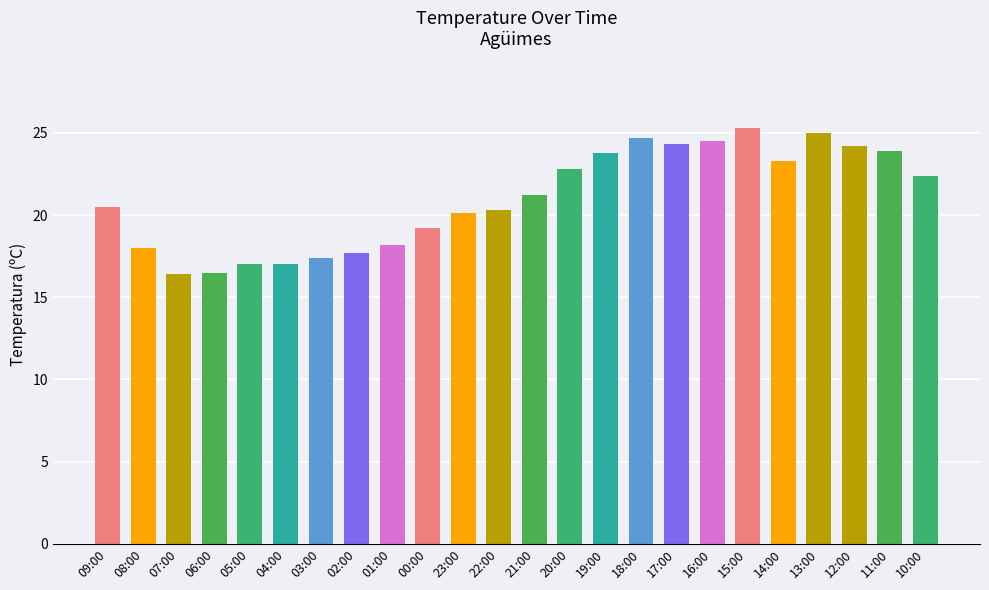

The value at 09:00 is 34.8. True or false?

False